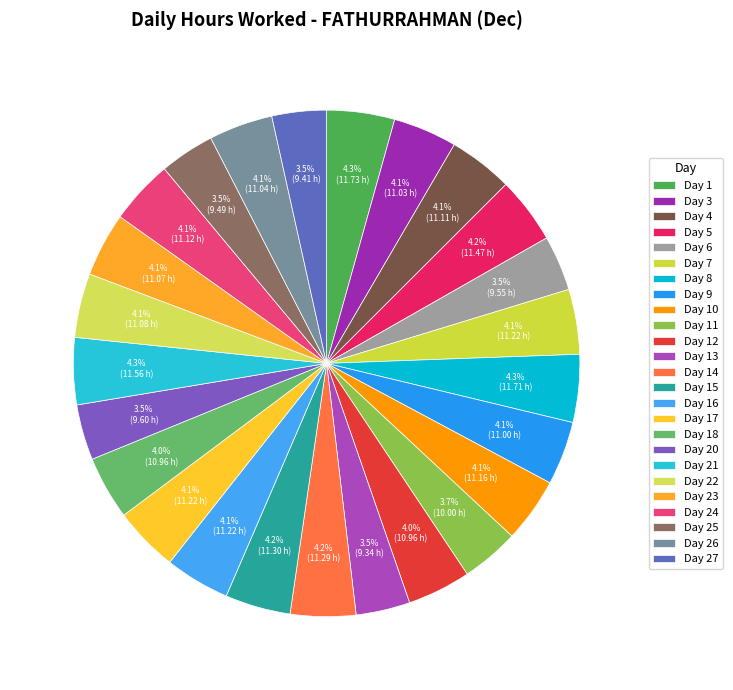

What percentage is the Day 25 slice, to the nearest percent?

4%